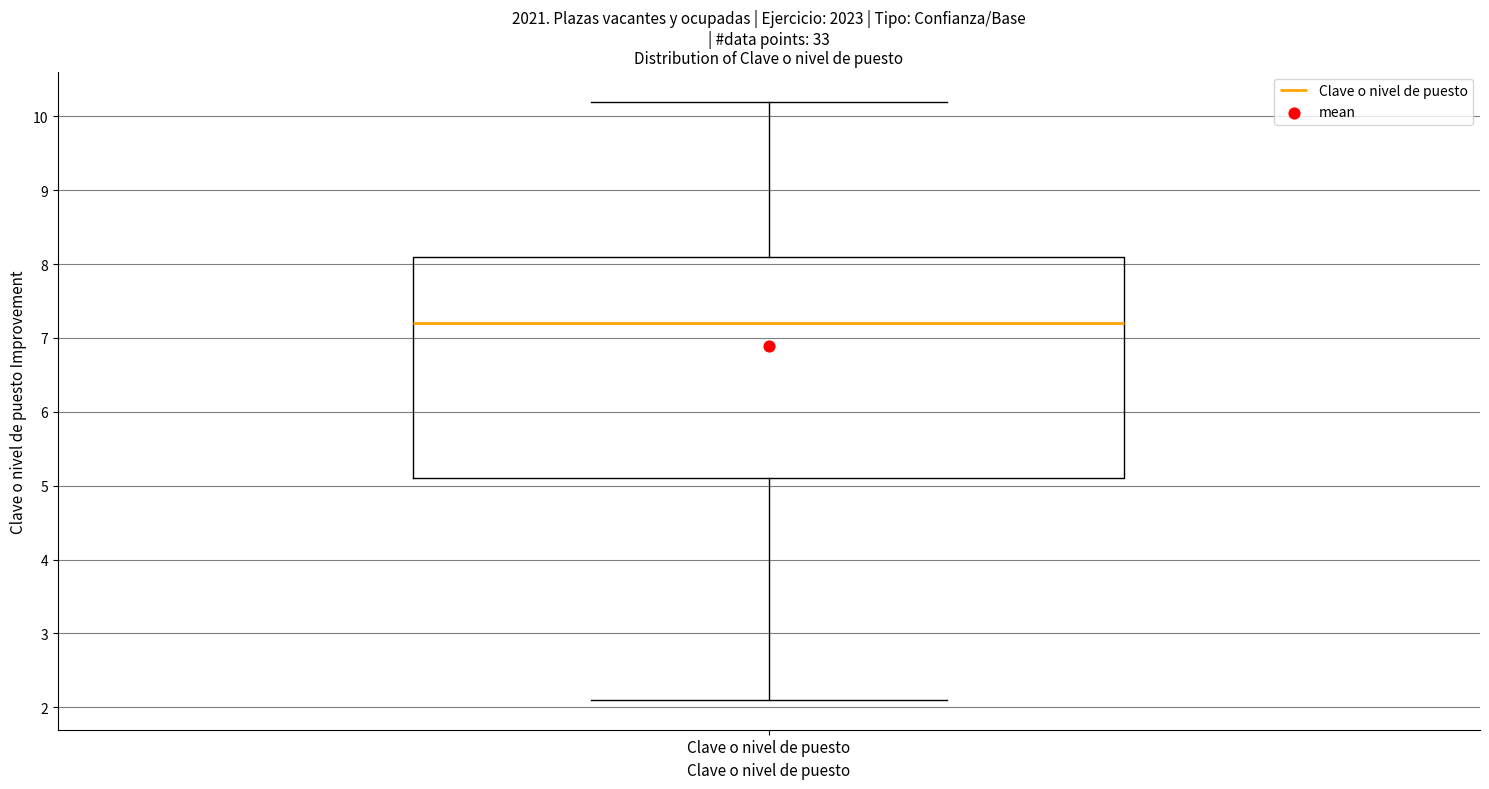

Where is the upper edge of the box for Clave o nivel de puesto on the y-axis? The values are not printed on the chart, so give them approximately, as read against the axis.

8.1